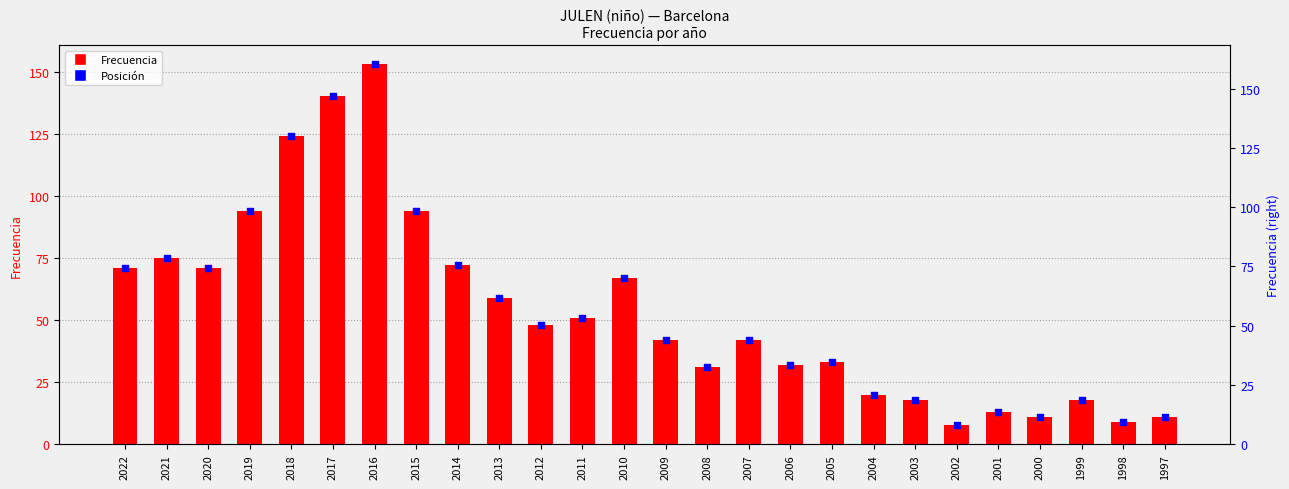

Which series has the largest Y range (max minus min)?

Frecuencia